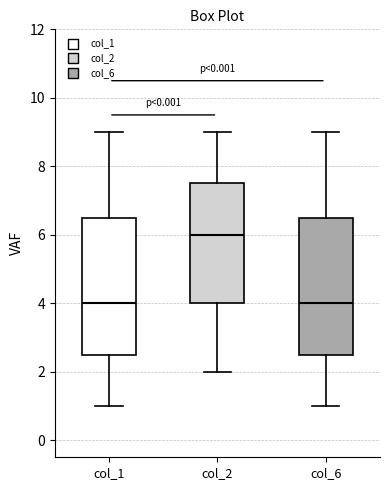

Where is the lower edge of the box for col_6 on the y-axis? The values are not printed on the chart, so give them approximately, as read against the axis.

2.6